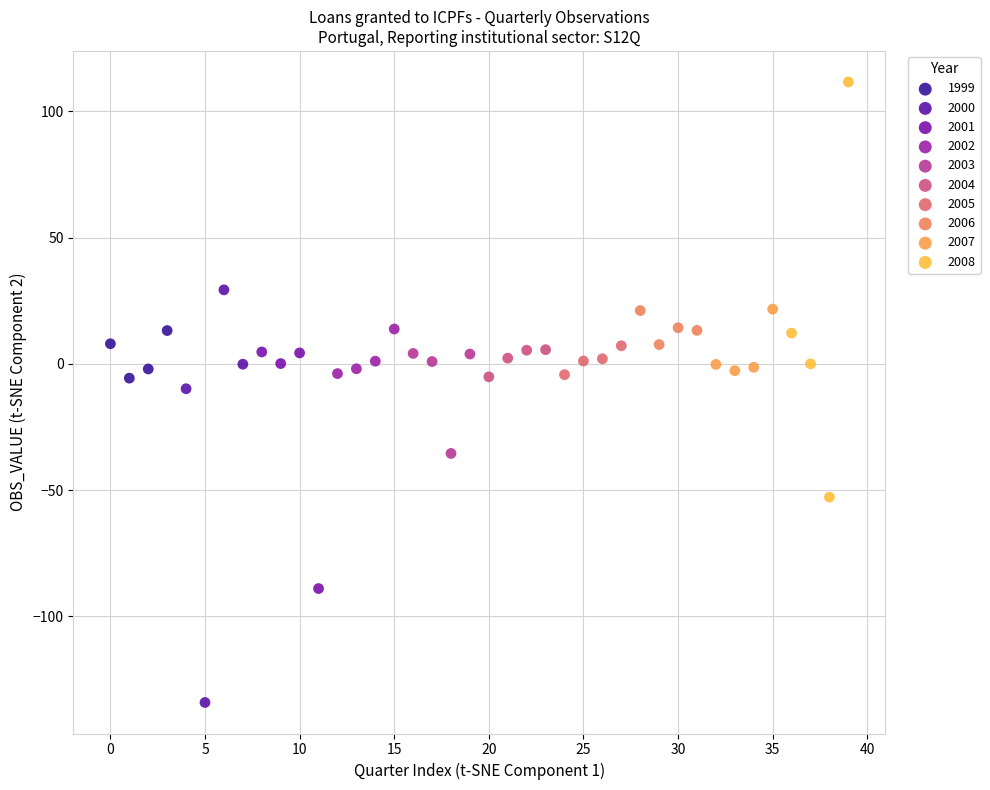

Which series contains the highest Y value?

2008